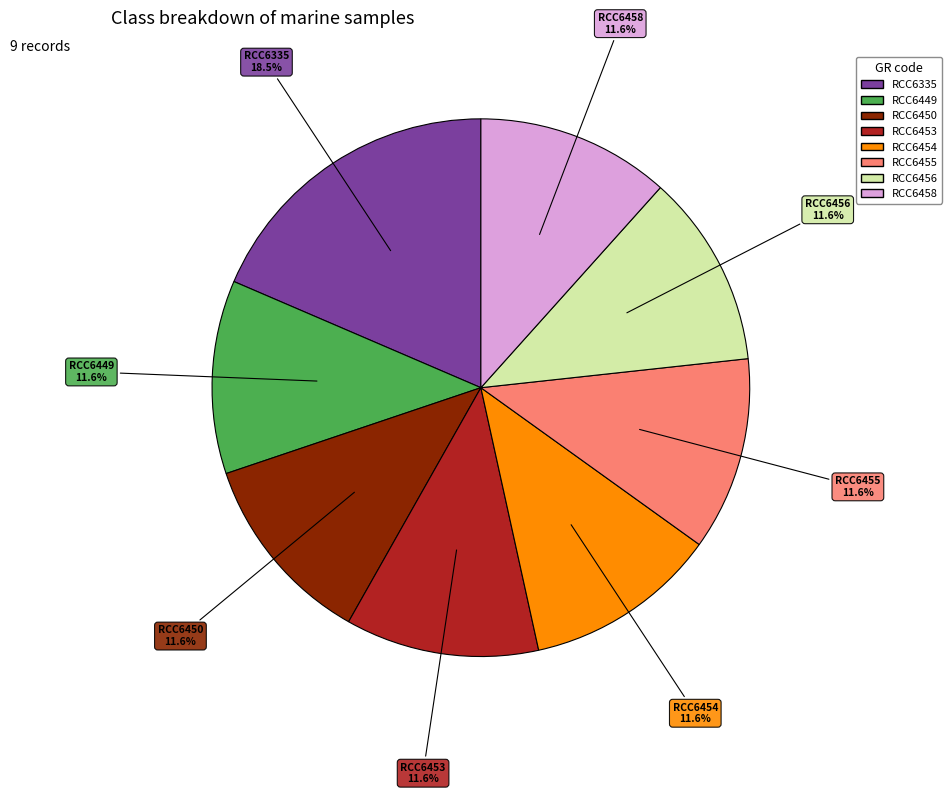

Is there a majority slice in this chart?

No